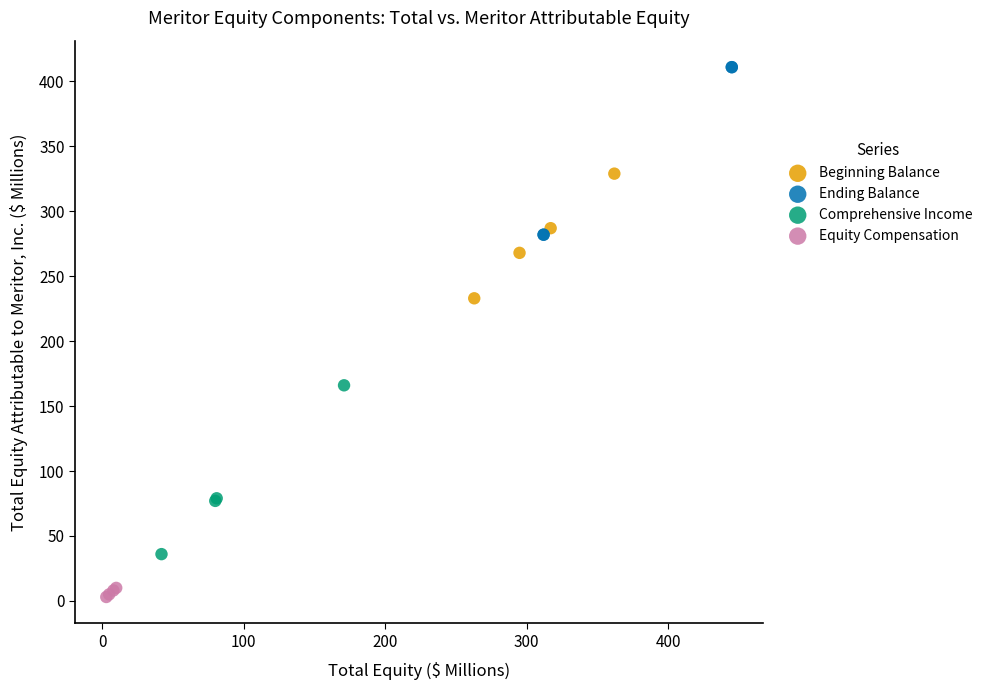

Which series reaches the minimum Y coordinate?

Equity Compensation